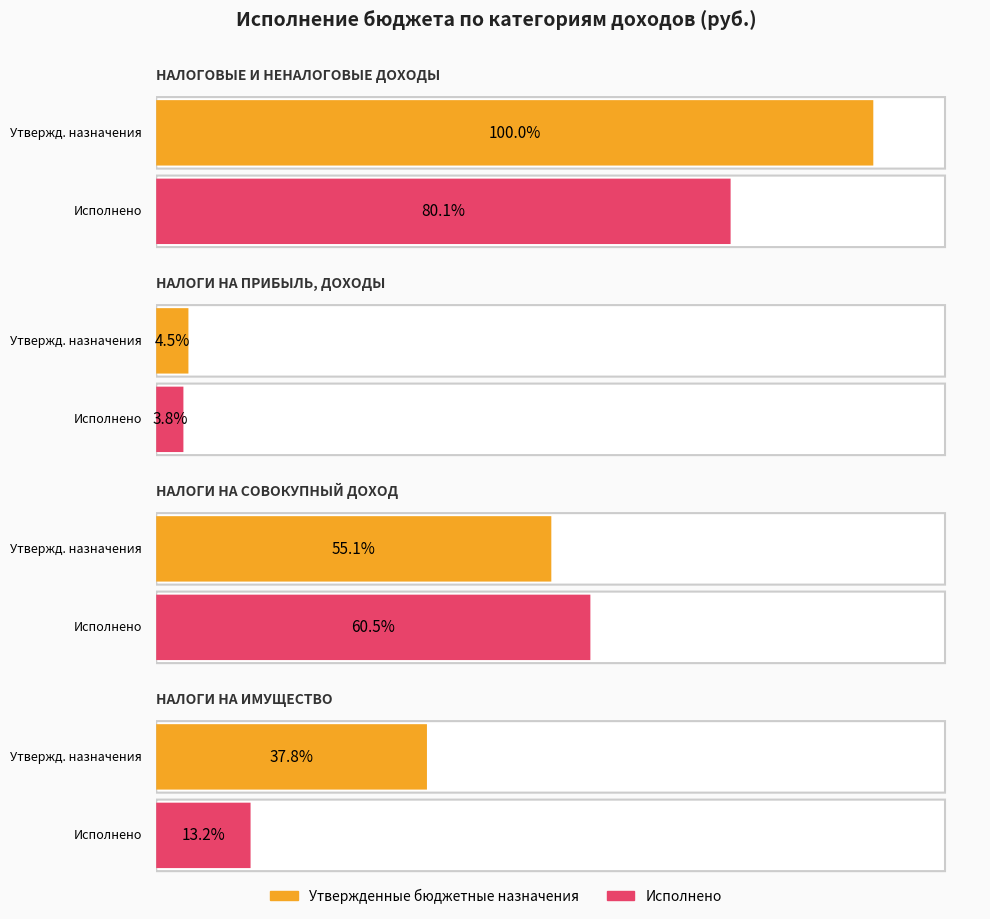

Rank the series by their average value, from lowest to highest.

Исполнено, Утвержденные бюджетные назначения